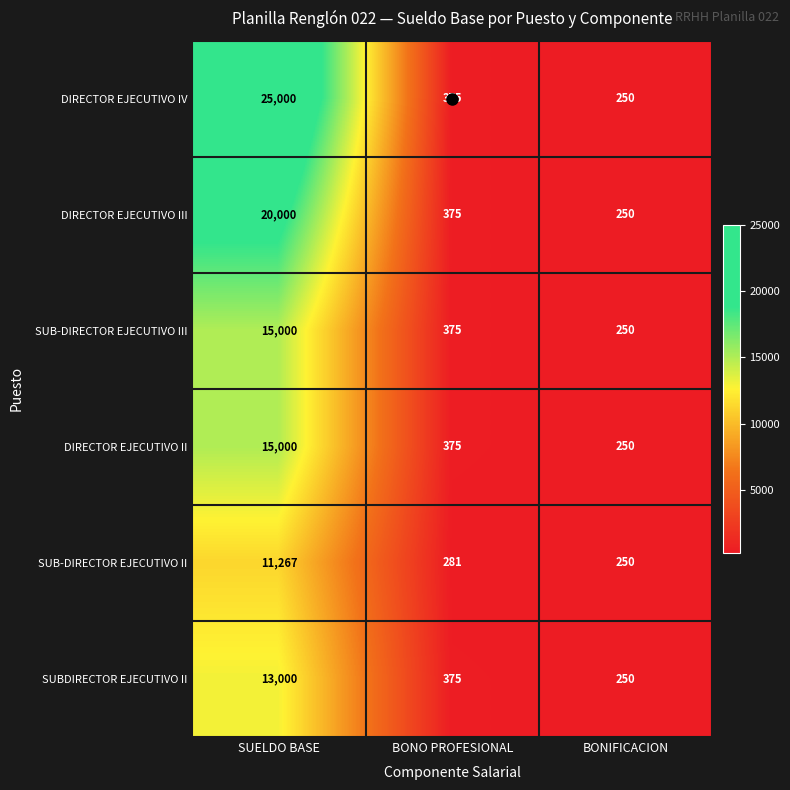

Which label corresponds to the largest value in the chart?

SUELDO BASE